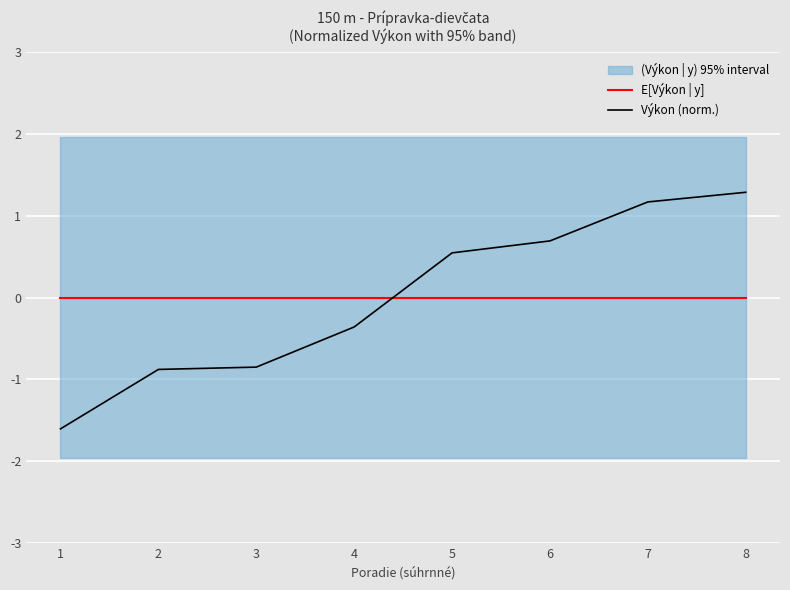

Is it true that Výkon (norm.) equals -1.6 at 1?

True